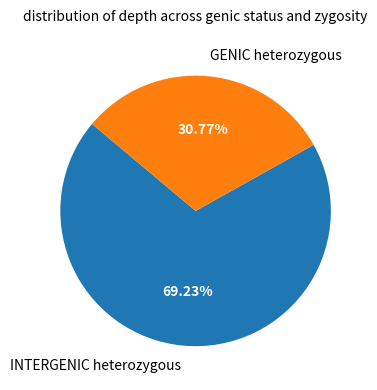

What percentage do INTERGENIC heterozygous and GENIC heterozygous together represent?

100.0%